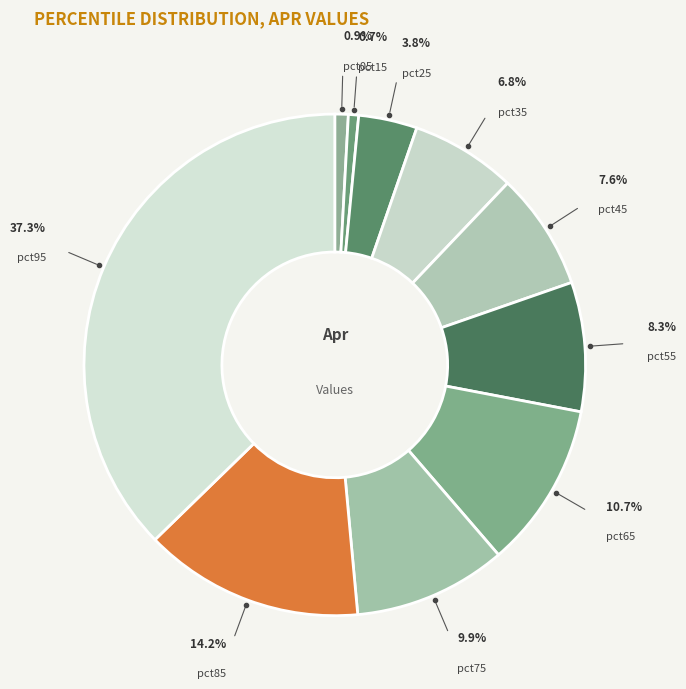

To the nearest percent, what is the average slice percentage?

10%